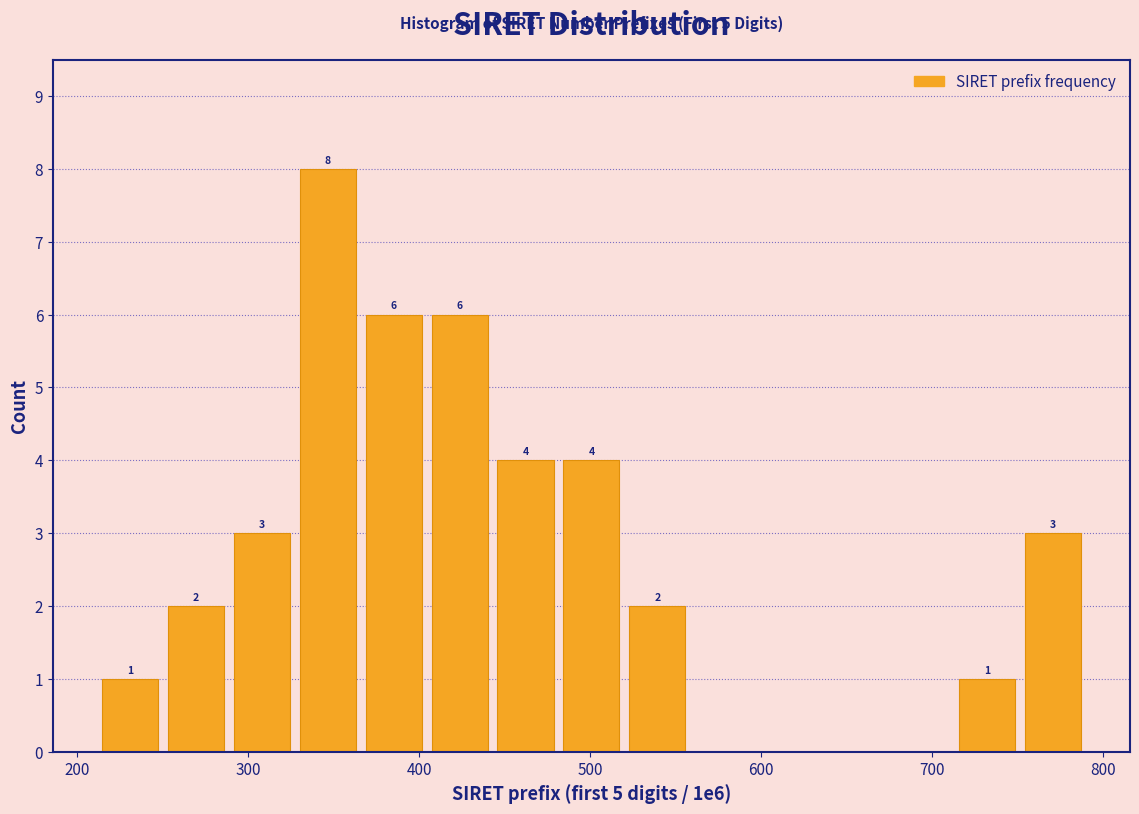

Read against the x-axis, roughly where is the centre of the tallest bar?

350